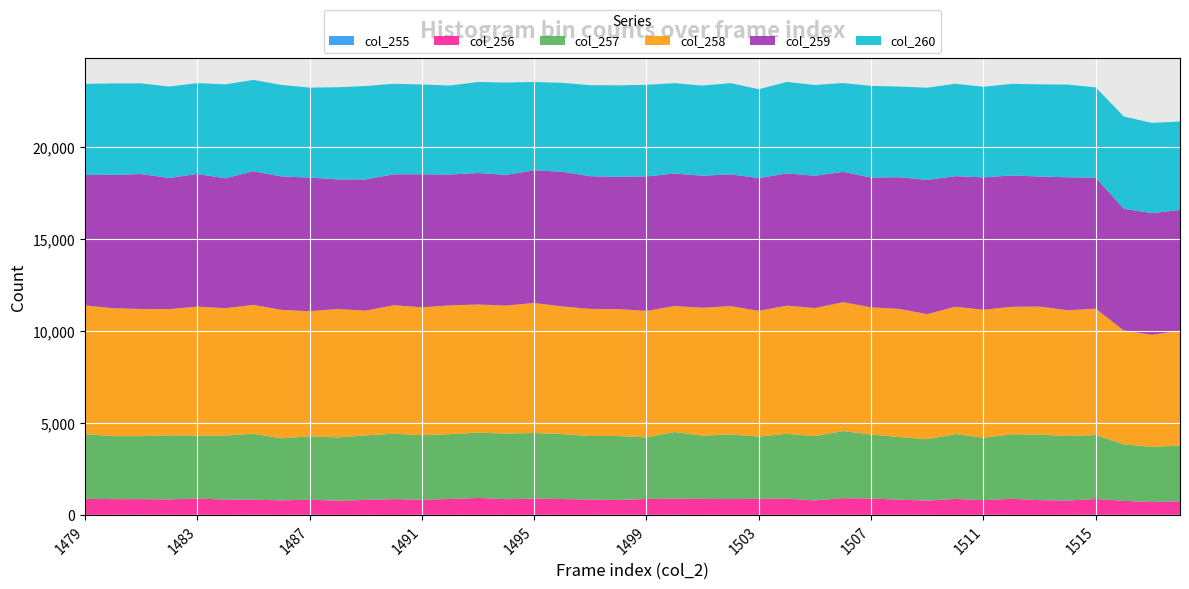

Reading left to right, transcribe all the data shown in this chart.

col_255: 3	7	9	6	6	4	7	6	8	3	6	1	6	4	6	4	7	6	6	7	6	9	4	6	5	6	7	8	4	10	5	3	9	4	3	5	8	6	8	11
col_256: 871	851	847	835	885	828	823	784	818	768	809	856	816	863	917	851	879	856	825	807	861	874	868	856	867	880	781	902	887	822	770	866	792	873	800	775	861	758	692	732
col_257: 3517	3426	3424	3487	3422	3483	3580	3374	3446	3442	3506	3559	3512	3525	3550	3569	3569	3533	3460	3476	3349	3626	3438	3513	3388	3522	3498	3649	3478	3400	3344	3526	3397	3504	3563	3510	3474	3072	3000	3024
col_258: 7005	6955	6920	6865	7011	6928	7011	6986	6803	6983	6787	6987	6956	7005	6967	6959	7069	6942	6910	6902	6877	6850	6955	6978	6837	6972	6964	7009	6917	6968	6800	6924	6958	6936	6963	6841	6872	6187	6091	6254
col_259: 7092	7253	7336	7130	7218	7063	7268	7255	7270	7046	7136	7119	7233	7114	7153	7109	7211	7325	7215	7196	7315	7204	7180	7167	7218	7191	7194	7088	7058	7163	7299	7101	7199	7140	7072	7228	7121	6624	6619	6560
col_260: 4948	4973	4930	4971	4936	5108	4964	4977	4890	5012	5077	4921	4884	4838	4946	5019	4806	4832	4951	4971	4980	4913	4902	4960	4831	4975	4934	4830	4985	4930	5011	5027	4925	4984	5012	5040	4915	5018	4906	4812